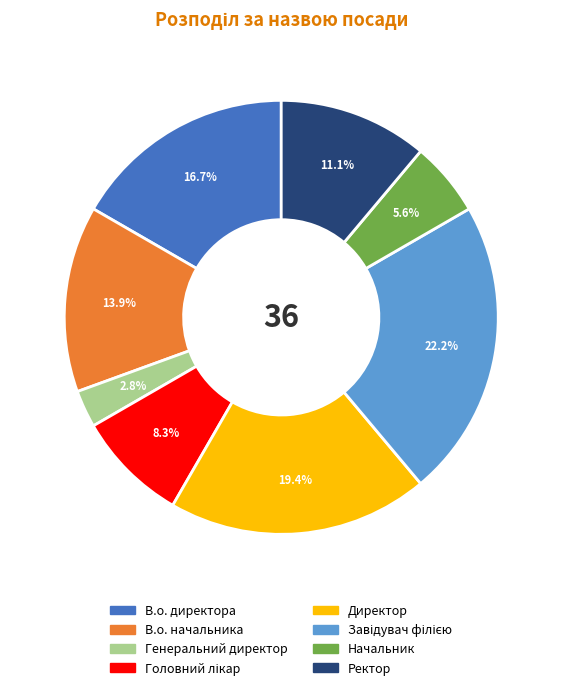

Is it true that В.о. директора is 17% of the pie?

True